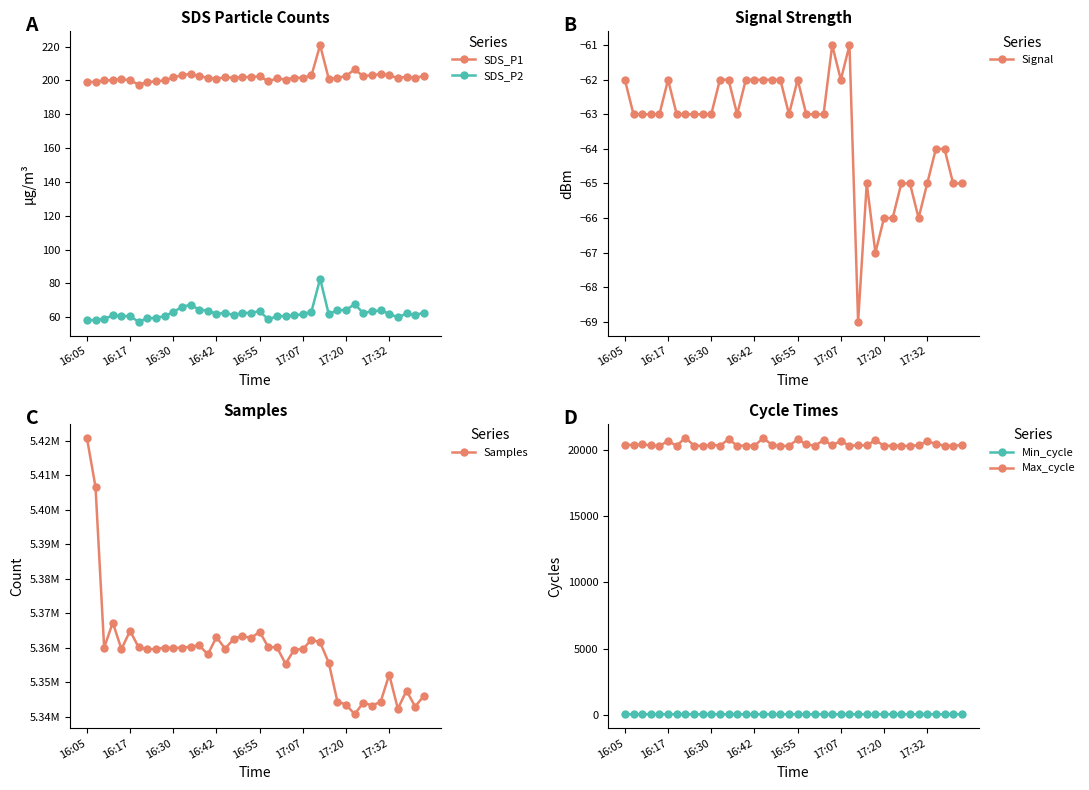

What are all the series names shown in the legend?

SDS_P1, SDS_P2, Signal, Samples, Min_cycle, Max_cycle